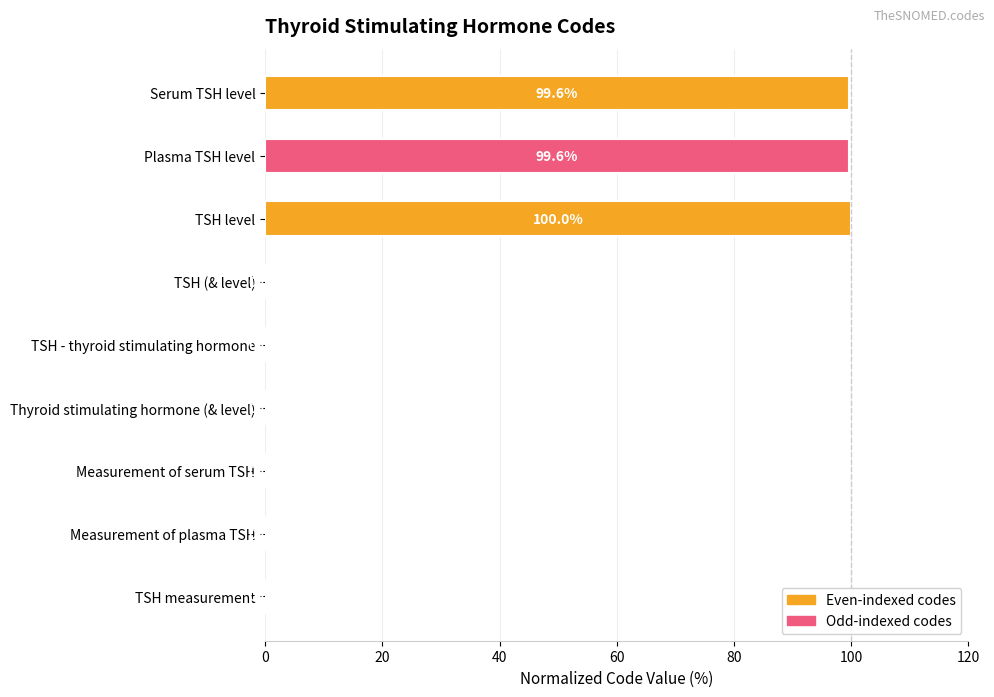

The chart shows a value of 0.0 at TSH - thyroid stimulating hormone. True or false?

True